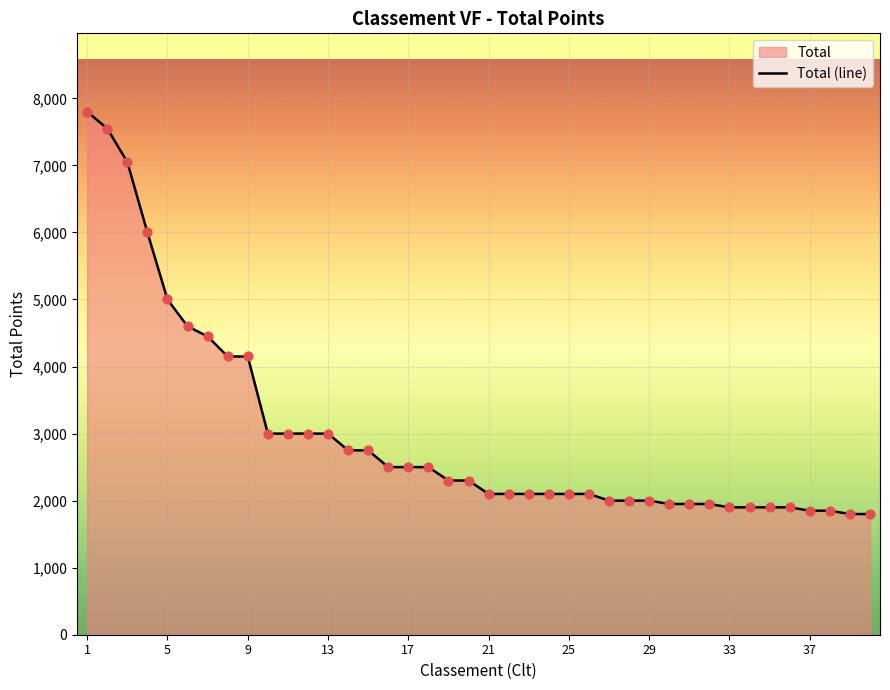

What is the minimum value shown in the chart?

1800